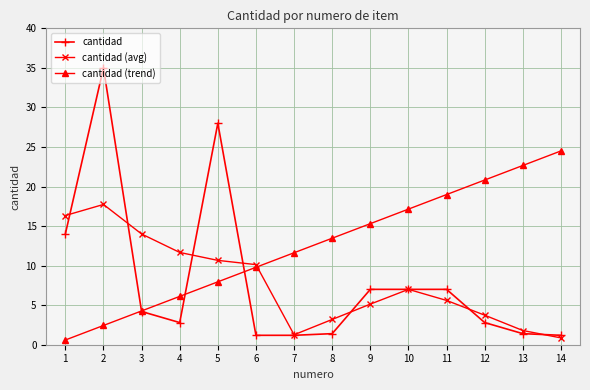

How many lines are shown in the chart?

3